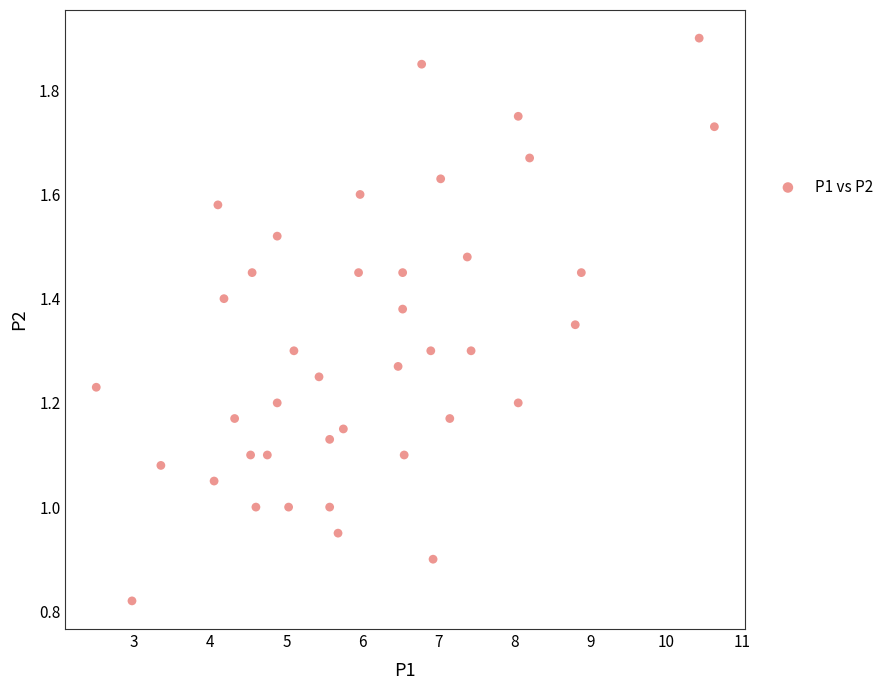

What is the range of X values (max minus min)?

8.1